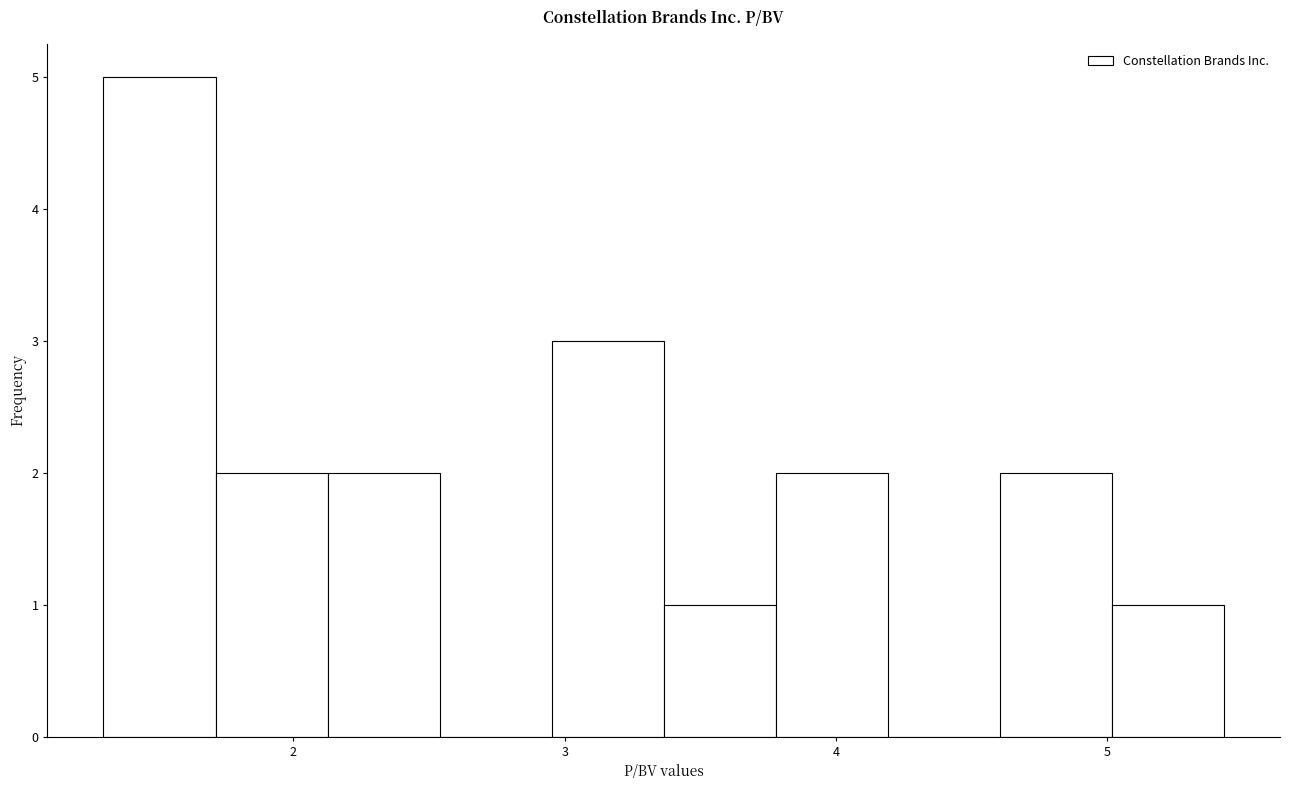

Reading left to right, list every bar in this chart as the range it spans on the x-axis followed by its height. Neither the bar edges nor the heights are printed on the chart, so give them approximately, as read against the axes.

1.3 to 1.7: 5
1.7 to 2.1: 2
2.1 to 2.5: 2
2.5 to 3.0: 0
3.0 to 3.4: 3
3.4 to 3.8: 1
3.8 to 4.2: 2
4.2 to 4.6: 0
4.6 to 5.0: 2
5.0 to 5.4: 1